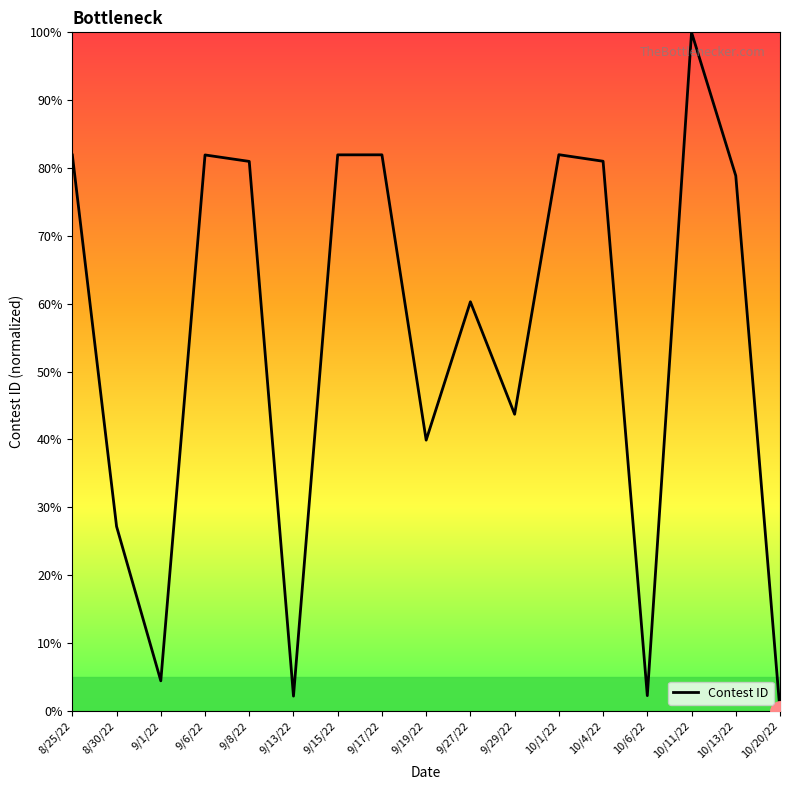

What position from the left is 10/20/22?

17